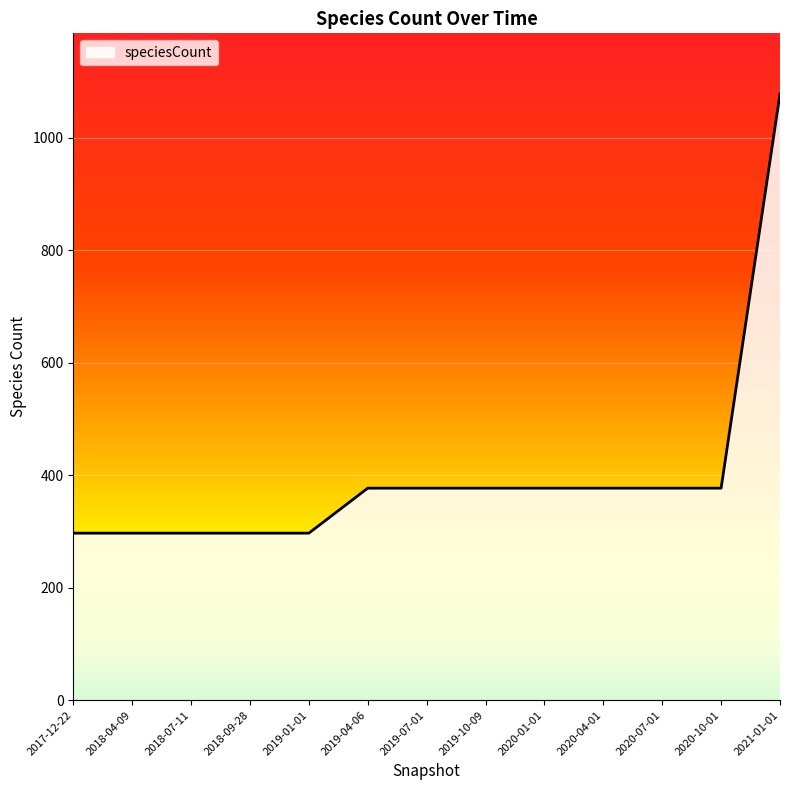

What is the difference between the values at 2020-10-01 and 2018-09-28?

80